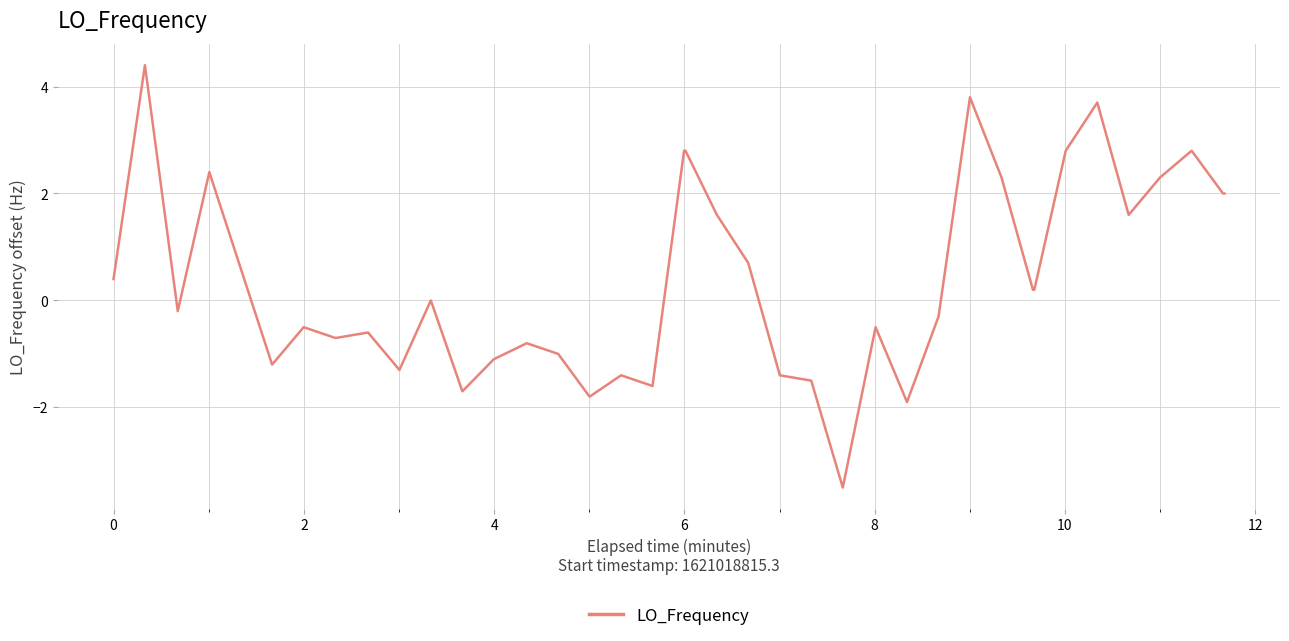

What is the difference between the second highest and second lowest values?

5.7